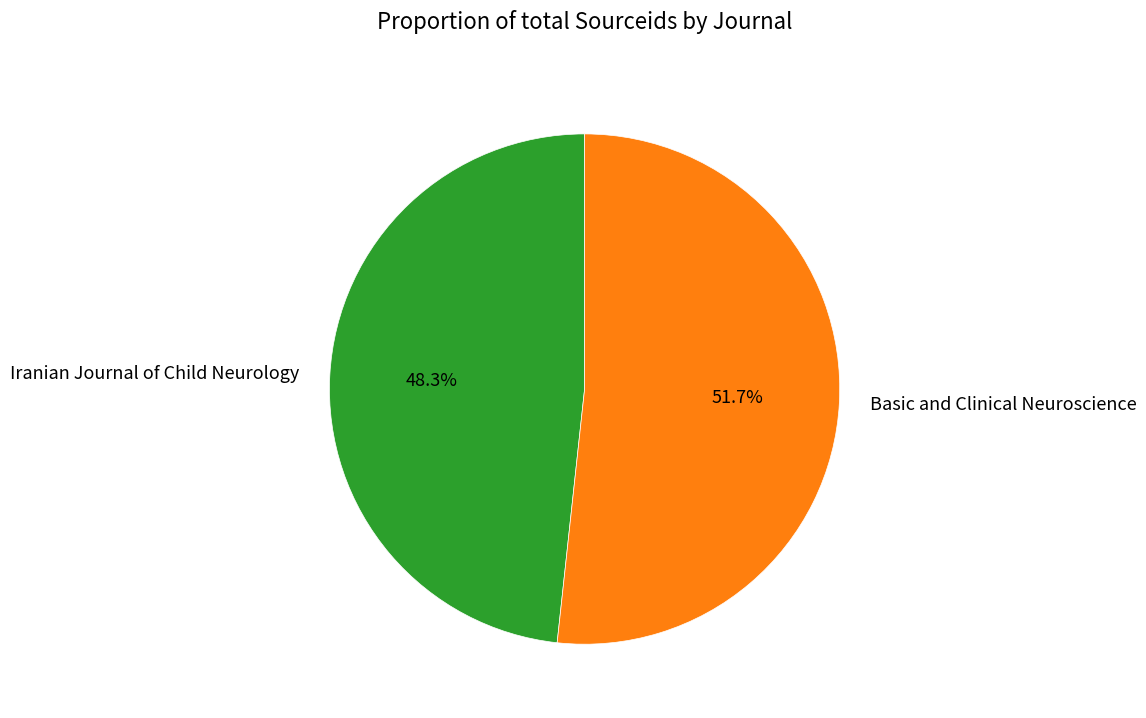

To the nearest percent, what is the difference between the largest and smallest slice percentages?

3%